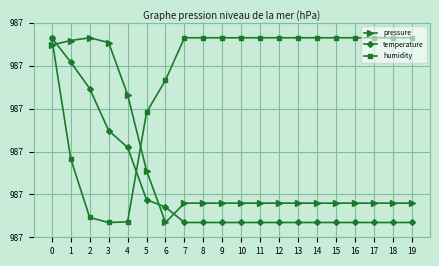

The pressure series shows 986.7 at 6. True or false?

True